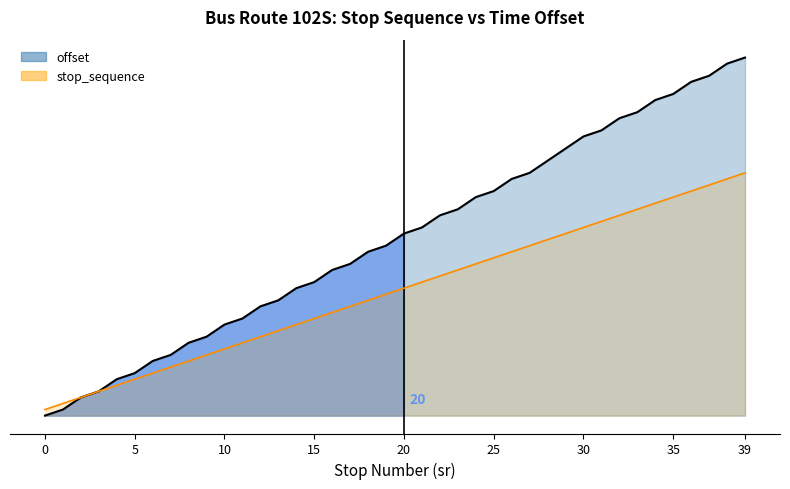

Is it true that offset equals 22 at 9?

False